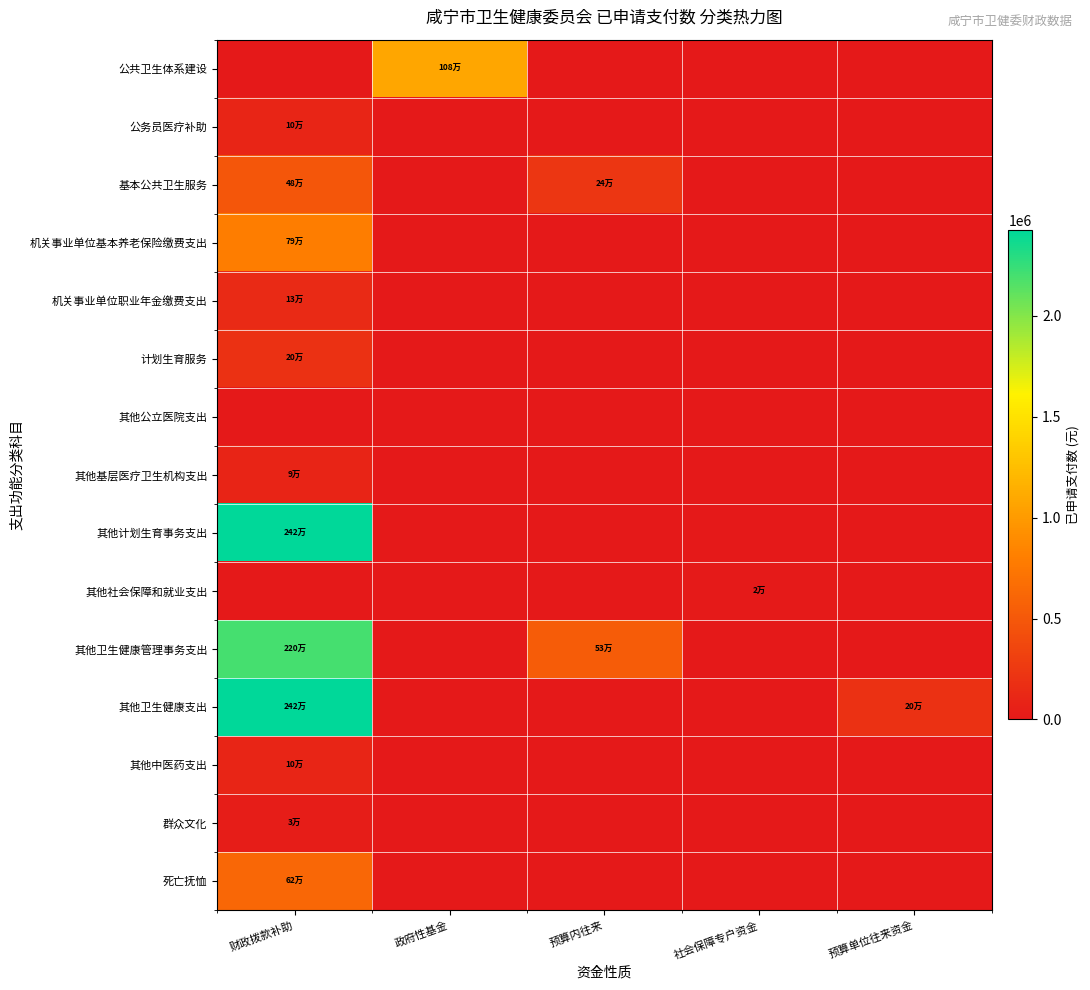

Rank the series at 财政拨款补助 from lowest to highest value.

公共卫生体系建设, 其他公立医院支出, 其他社会保障和就业支出, 群众文化, 其他基层医疗卫生机构支出, 公务员医疗补助, 其他中医药支出, 机关事业单位职业年金缴费支出, 计划生育服务, 基本公共卫生服务, 死亡抚恤, 机关事业单位基本养老保险缴费支出, 其他卫生健康管理事务支出, 其他卫生健康支出, 其他计划生育事务支出